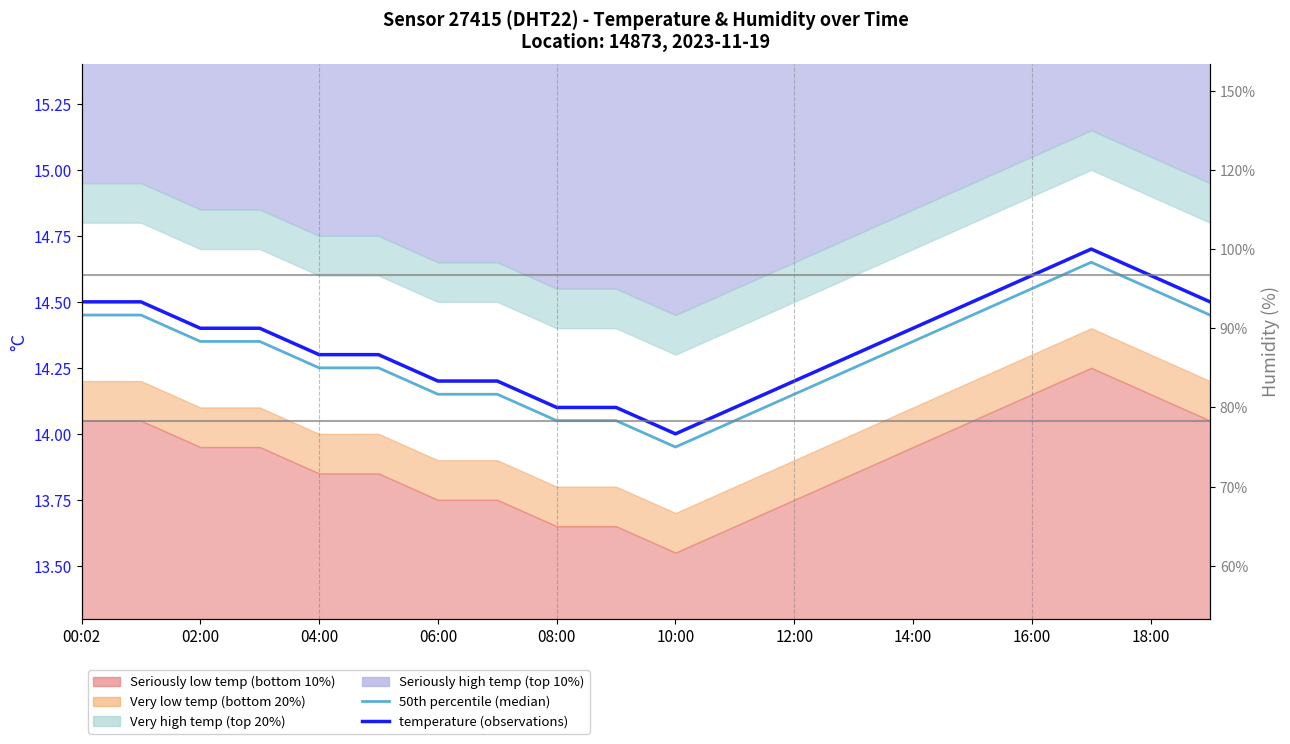

Which series has the widest spread of values?

50th percentile (median)